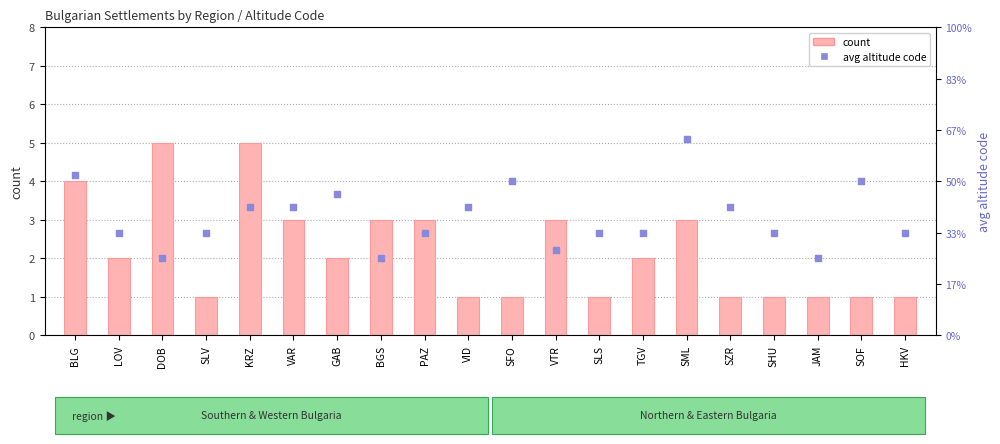

Is the value of count at SZR greater than the value of avg altitude code at SLV?

No